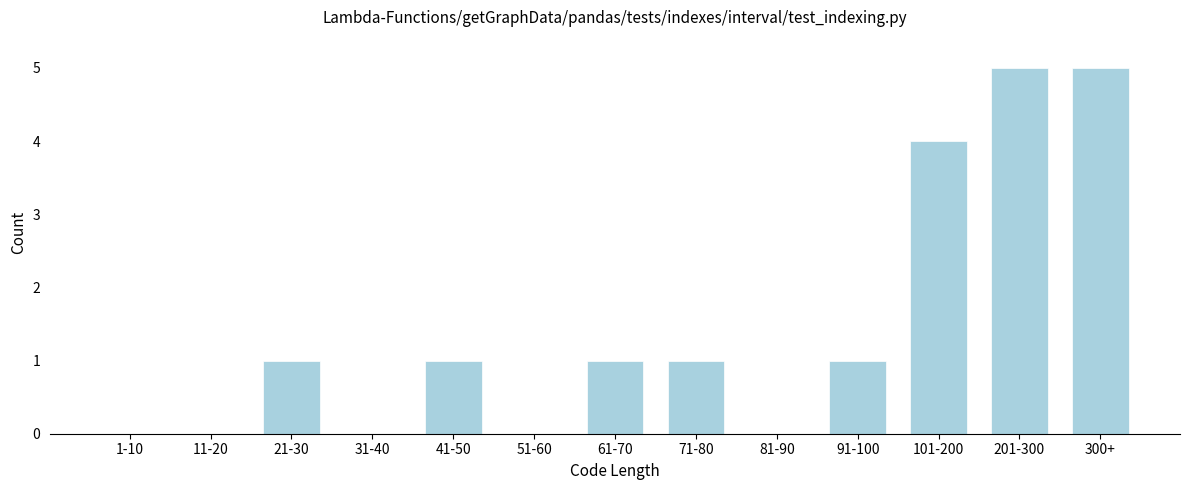

Reading right to left, what are all the values shown in this chart?

300+=5	201-300=5	101-200=4	91-100=1	81-90=0	71-80=1	61-70=1	51-60=0	41-50=1	31-40=0	21-30=1	11-20=0	1-10=0